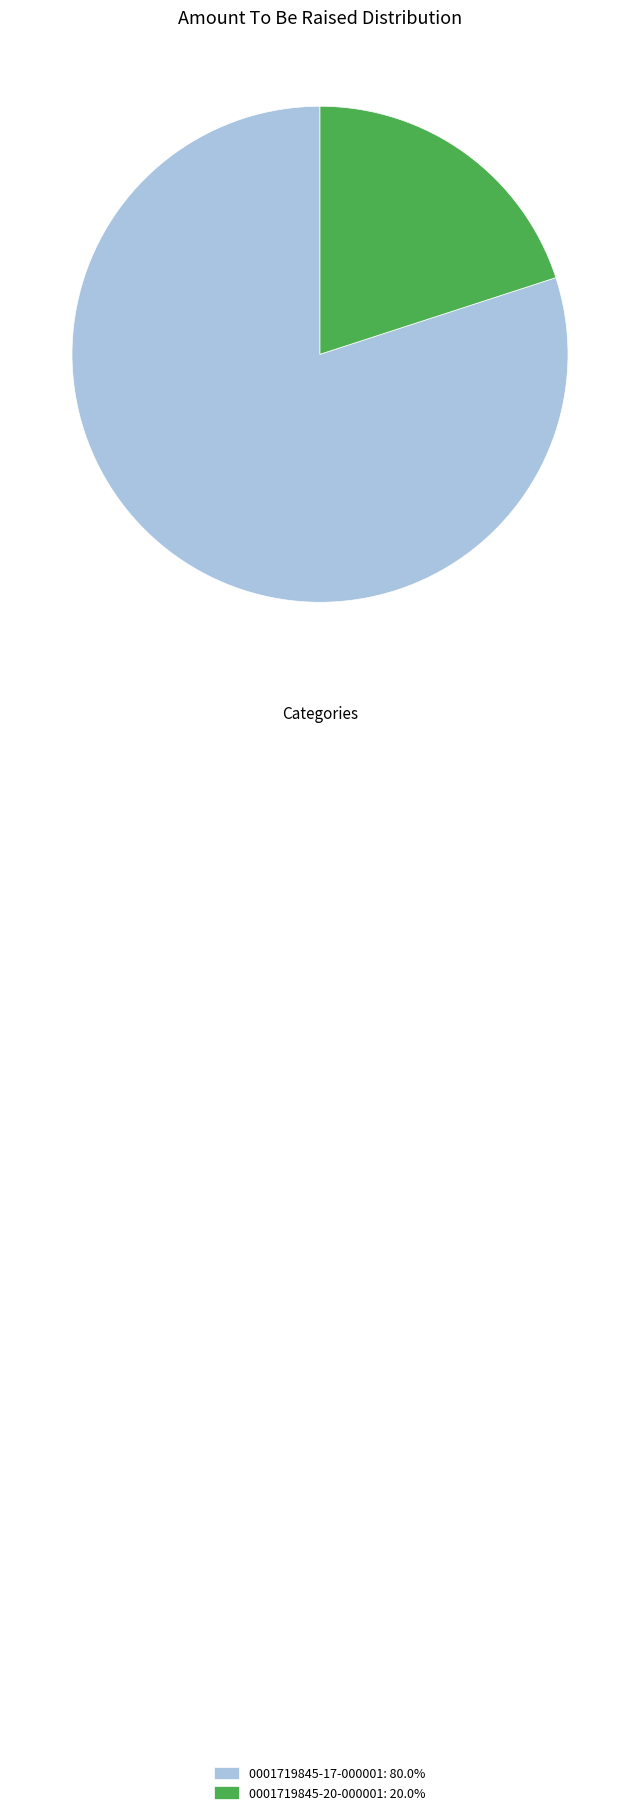

Between 0001719845-17-000001 and 0001719845-20-000001, which is larger?

0001719845-17-000001